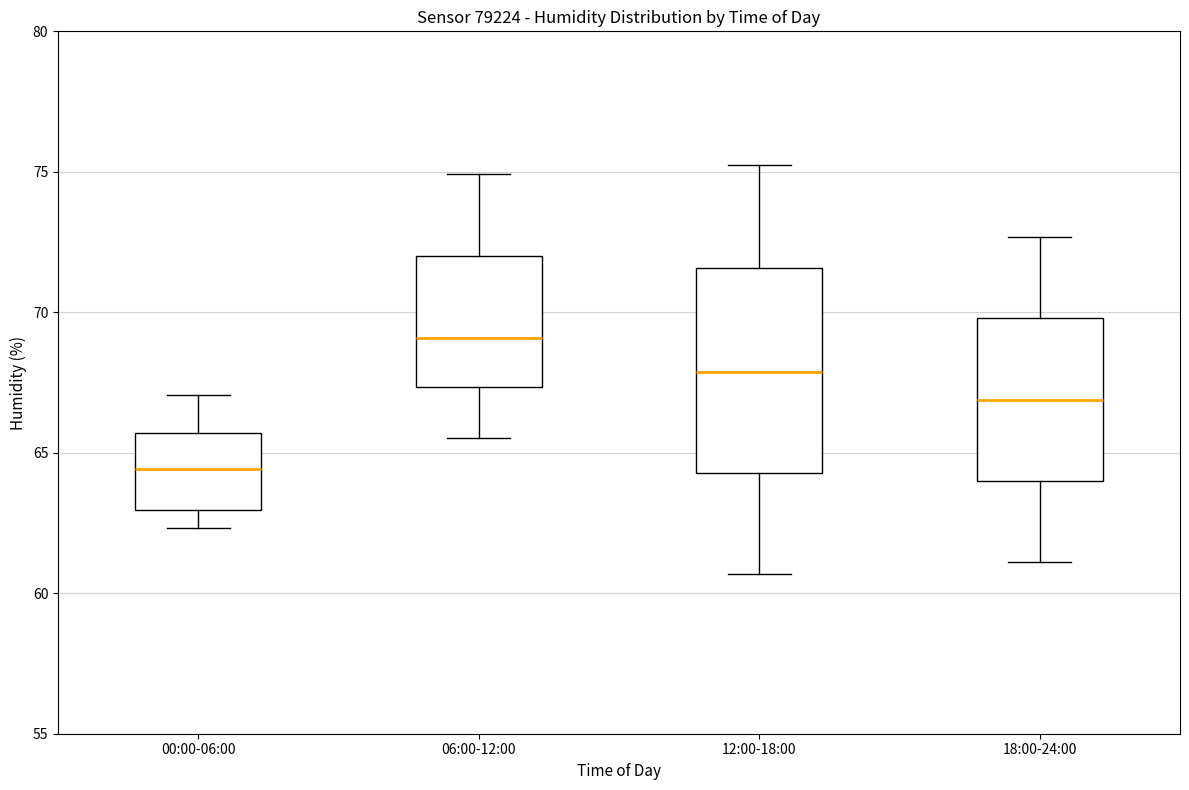

Reading left to right, transcribe this box plot: for each box, give where its median line is, the range the box spans, and where its two whiskers end, as read against the y-axis. The values are not printed on the chart, so give them approximately, as read against the axis.

00:00-06:00: median 64.5, box 63.0 to 65.5, whiskers 62.5 to 67.0
06:00-12:00: median 69.0, box 67.5 to 72.0, whiskers 65.5 to 75.0
12:00-18:00: median 68.0, box 64.5 to 71.5, whiskers 60.5 to 75.0
18:00-24:00: median 67.0, box 64.0 to 70.0, whiskers 61.0 to 72.5